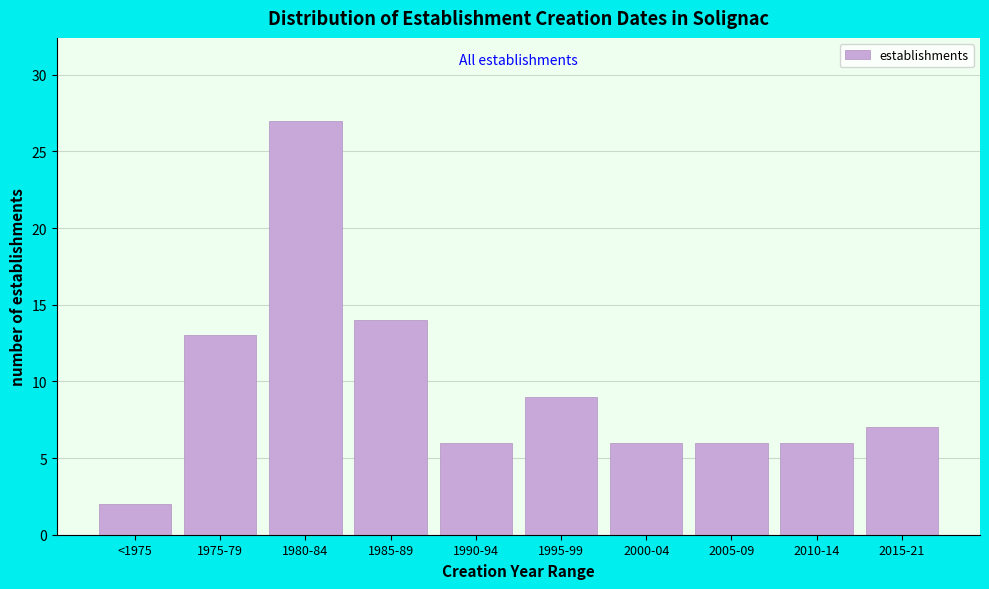

Reading right to left, transcribe all the data shown in this chart.

7	6	6	6	9	6	14	27	13	2